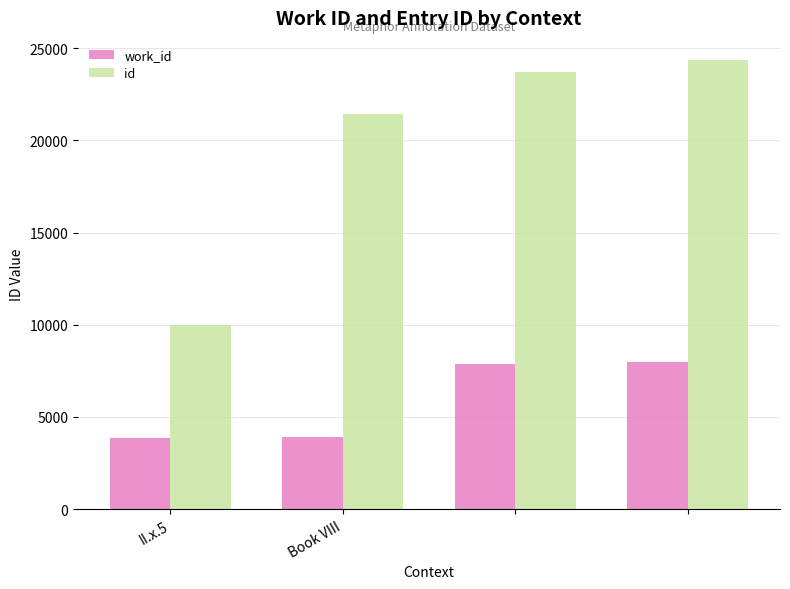

What is the minimum value for id?

9966